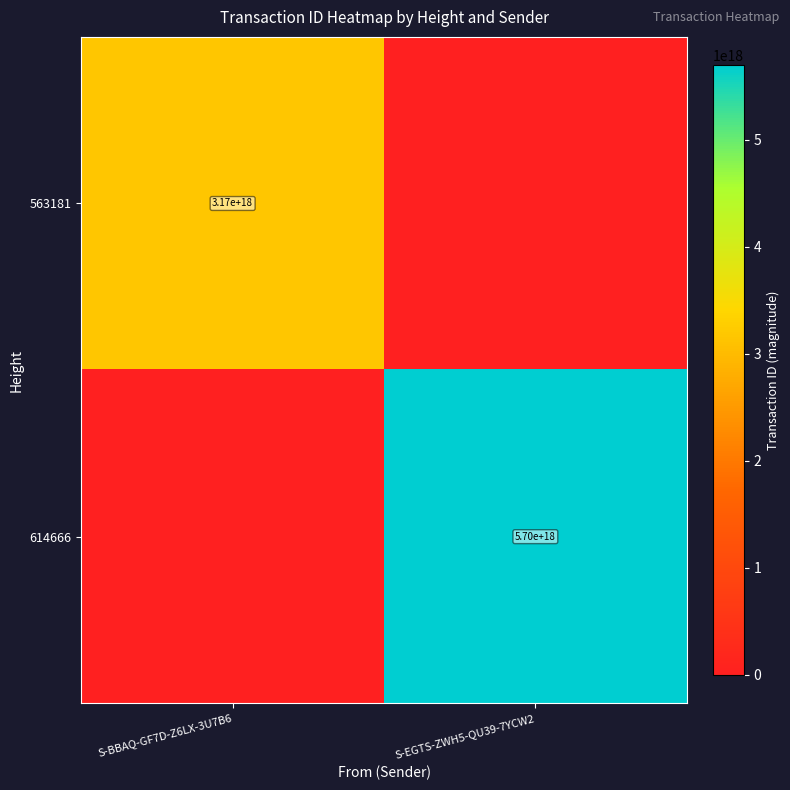

Is the value of 614666 at S-EGTS-ZWH5-QU39-7YCW2 greater than the value of 563181 at S-BBAQ-GF7D-Z6LX-3U7B6?

Yes